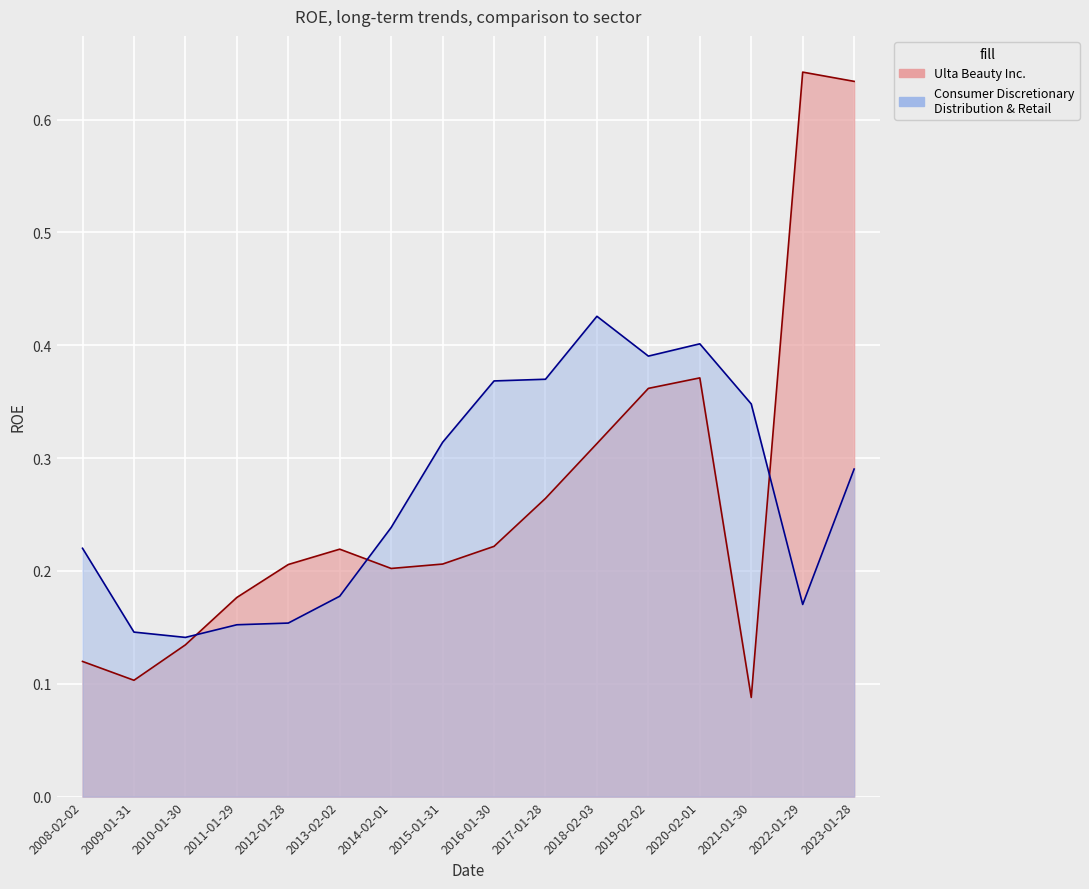

At how many categories does at least one series exceed 0?

16